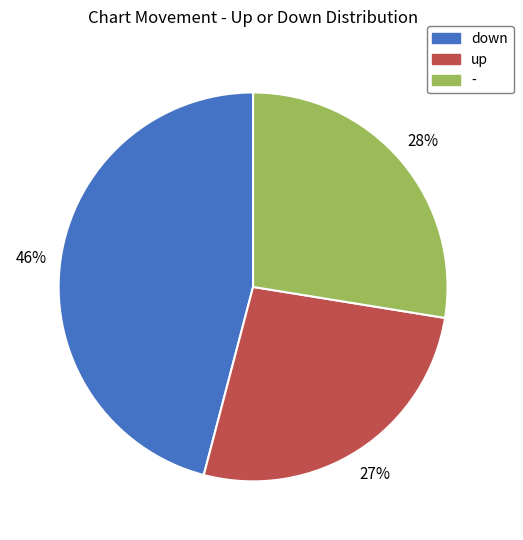

Combined, do - and up account for over 50%?

Yes